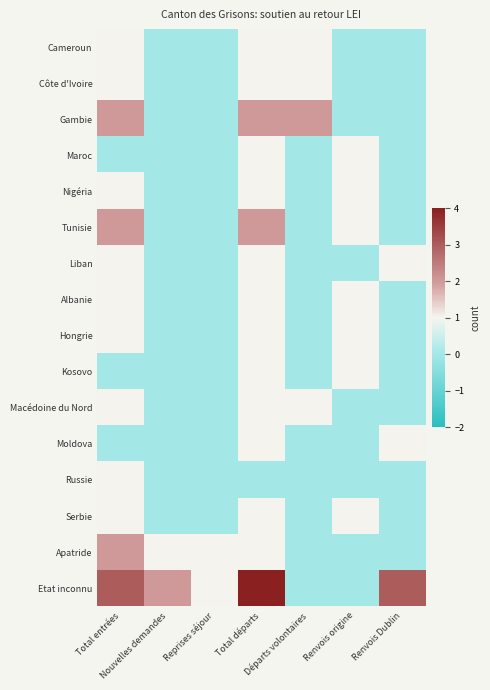

Reading left to right, extract all data points from this chart.

Cameroun: Total entrées=1	Nouvelles demandes=0	Reprises séjour=0	Total départs=1	Départs volontaires=1	Renvois origine=0	Renvois Dublin=0
Côte d'Ivoire: Total entrées=1	Nouvelles demandes=0	Reprises séjour=0	Total départs=1	Départs volontaires=1	Renvois origine=0	Renvois Dublin=0
Gambie: Total entrées=2	Nouvelles demandes=0	Reprises séjour=0	Total départs=2	Départs volontaires=2	Renvois origine=0	Renvois Dublin=0
Maroc: Total entrées=0	Nouvelles demandes=0	Reprises séjour=0	Total départs=1	Départs volontaires=0	Renvois origine=1	Renvois Dublin=0
Nigéria: Total entrées=1	Nouvelles demandes=0	Reprises séjour=0	Total départs=1	Départs volontaires=0	Renvois origine=1	Renvois Dublin=0
Tunisie: Total entrées=2	Nouvelles demandes=0	Reprises séjour=0	Total départs=2	Départs volontaires=0	Renvois origine=1	Renvois Dublin=0
Liban: Total entrées=1	Nouvelles demandes=0	Reprises séjour=0	Total départs=1	Départs volontaires=0	Renvois origine=0	Renvois Dublin=1
Albanie: Total entrées=1	Nouvelles demandes=0	Reprises séjour=0	Total départs=1	Départs volontaires=0	Renvois origine=1	Renvois Dublin=0
Hongrie: Total entrées=1	Nouvelles demandes=0	Reprises séjour=0	Total départs=1	Départs volontaires=0	Renvois origine=1	Renvois Dublin=0
Kosovo: Total entrées=0	Nouvelles demandes=0	Reprises séjour=0	Total départs=1	Départs volontaires=0	Renvois origine=1	Renvois Dublin=0
Macédoine du Nord: Total entrées=1	Nouvelles demandes=0	Reprises séjour=0	Total départs=1	Départs volontaires=1	Renvois origine=0	Renvois Dublin=0
Moldova: Total entrées=0	Nouvelles demandes=0	Reprises séjour=0	Total départs=1	Départs volontaires=0	Renvois origine=0	Renvois Dublin=1
Russie: Total entrées=1	Nouvelles demandes=0	Reprises séjour=0	Total départs=0	Départs volontaires=0	Renvois origine=0	Renvois Dublin=0
Serbie: Total entrées=1	Nouvelles demandes=0	Reprises séjour=0	Total départs=1	Départs volontaires=0	Renvois origine=1	Renvois Dublin=0
Apatride: Total entrées=2	Nouvelles demandes=1	Reprises séjour=1	Total départs=1	Départs volontaires=0	Renvois origine=0	Renvois Dublin=0
Etat inconnu: Total entrées=3	Nouvelles demandes=2	Reprises séjour=1	Total départs=4	Départs volontaires=0	Renvois origine=0	Renvois Dublin=3